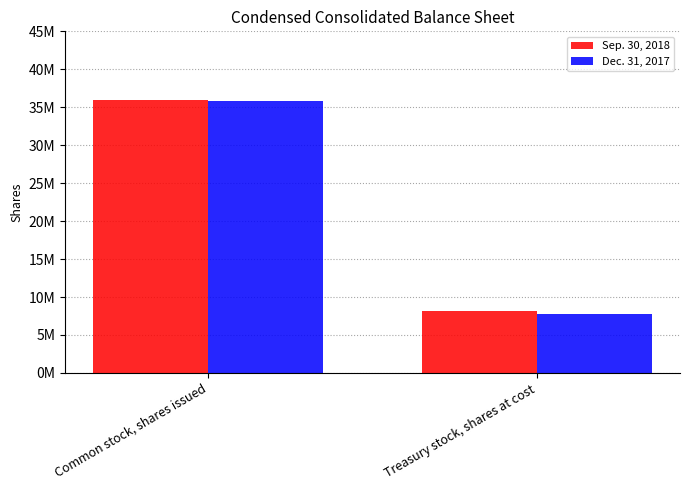

Where is Sep. 30, 2018 nearest to the value 22070000?

Common stock, shares issued